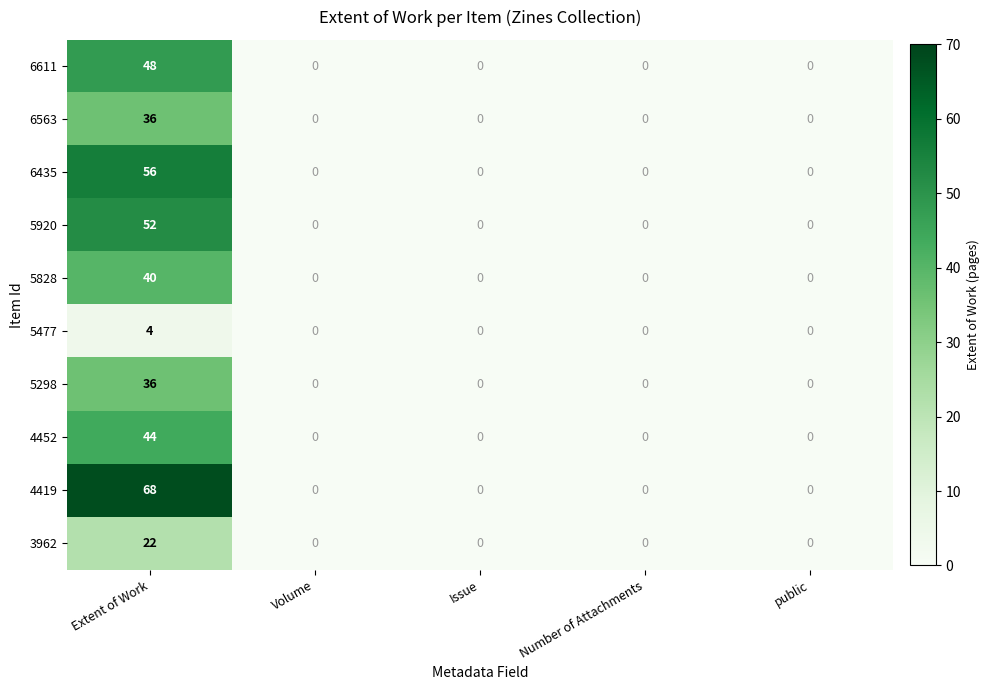

What is the difference between the maximum and minimum values in the 3962 series?

22